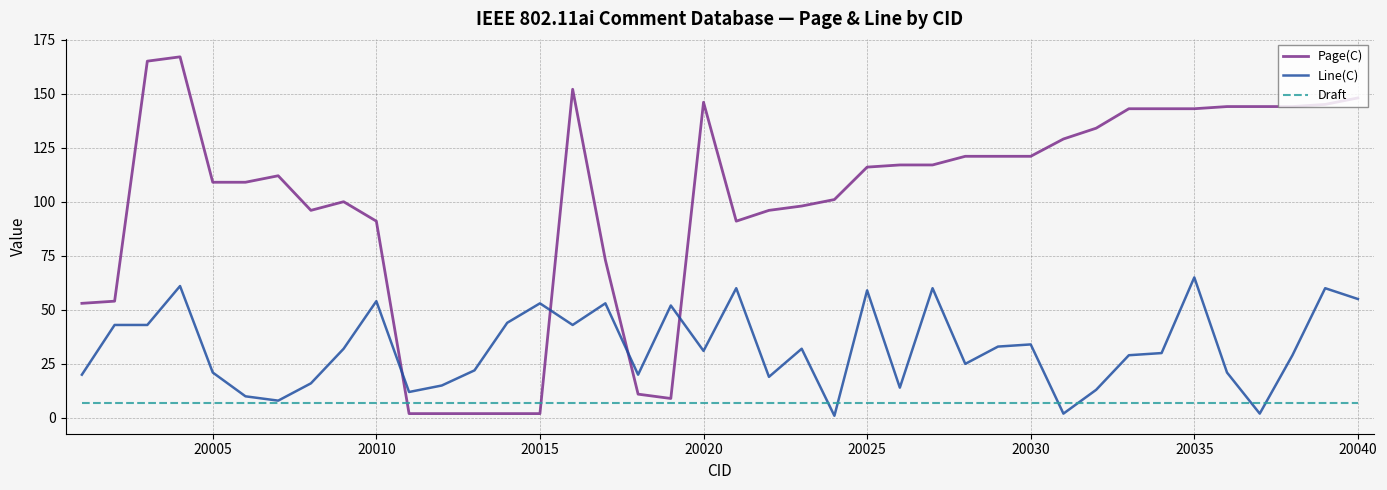

At how many categories does at least one series exceed 25?

36